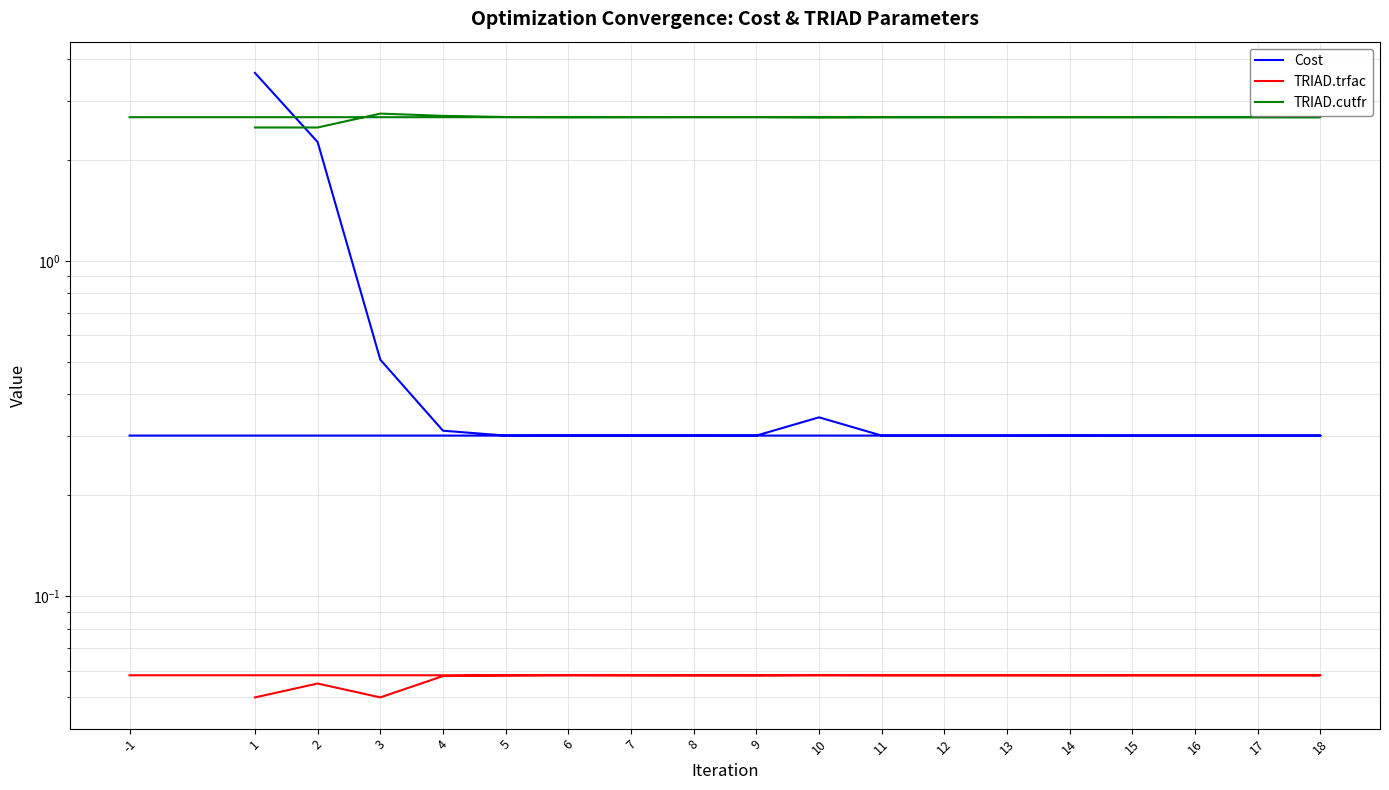

At which label does TRIAD.trfac reach its minimum?

1